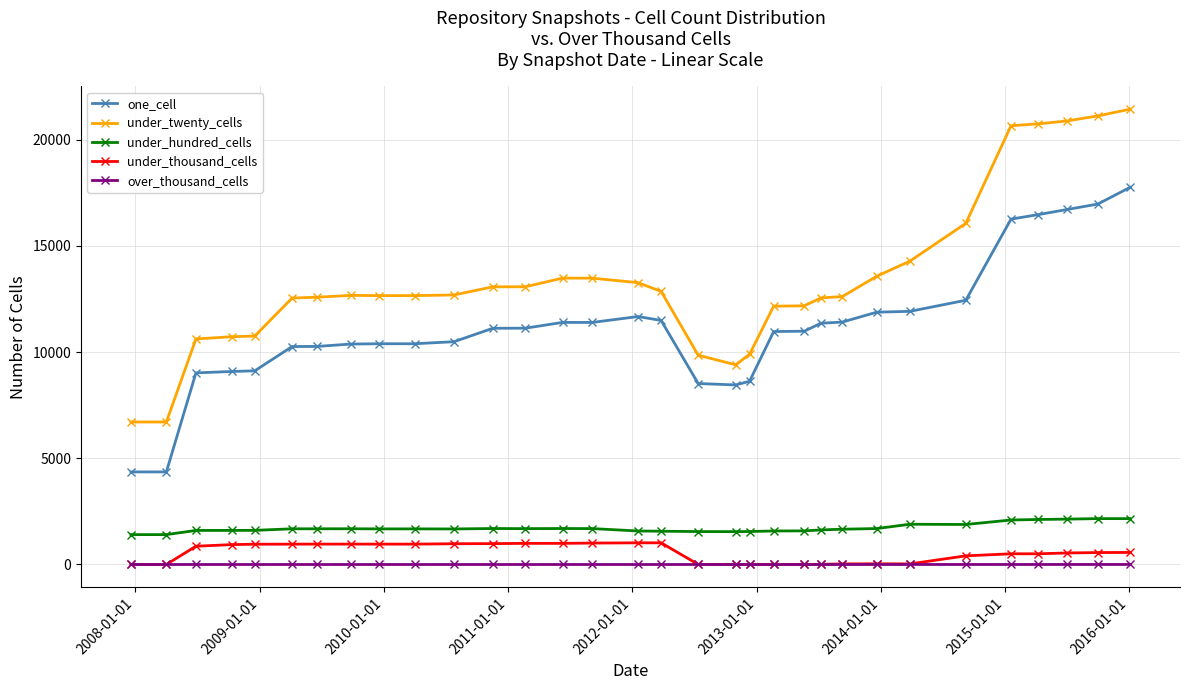

True or false: under_twenty_cells and under_hundred_cells intersect in this chart.

False